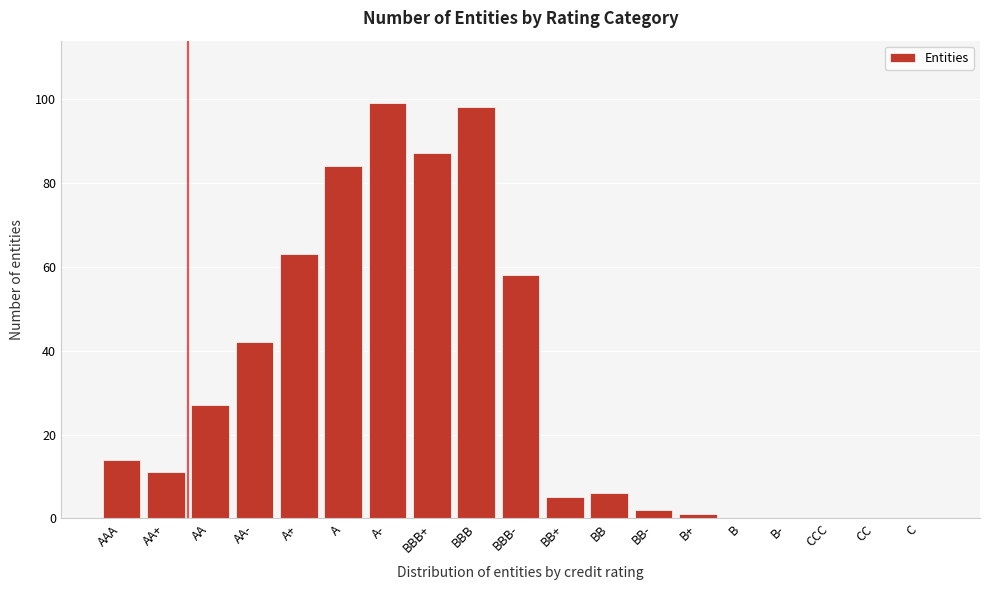

Reading left to right, list all the values displayed in this chart.

AAA=14	AA+=11	AA=27	AA-=42	A+=63	A=84	A-=99	BBB+=87	BBB=98	BBB-=58	BB+=5	BB=6	BB-=2	B+=1	B=0	B-=0	CCC=0	CC=0	C=0